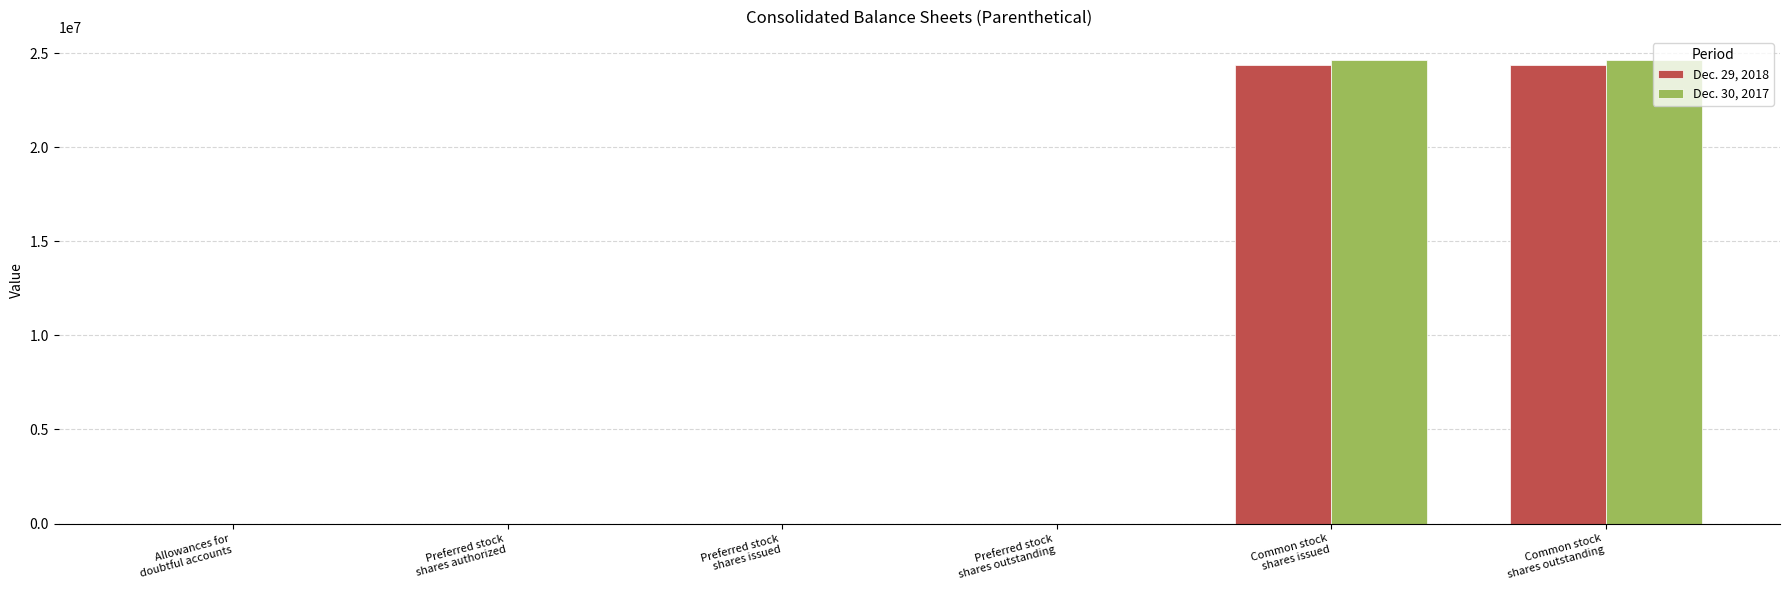

The Dec. 29, 2018 series shows 40564178 at Common stock
shares issued. True or false?

False